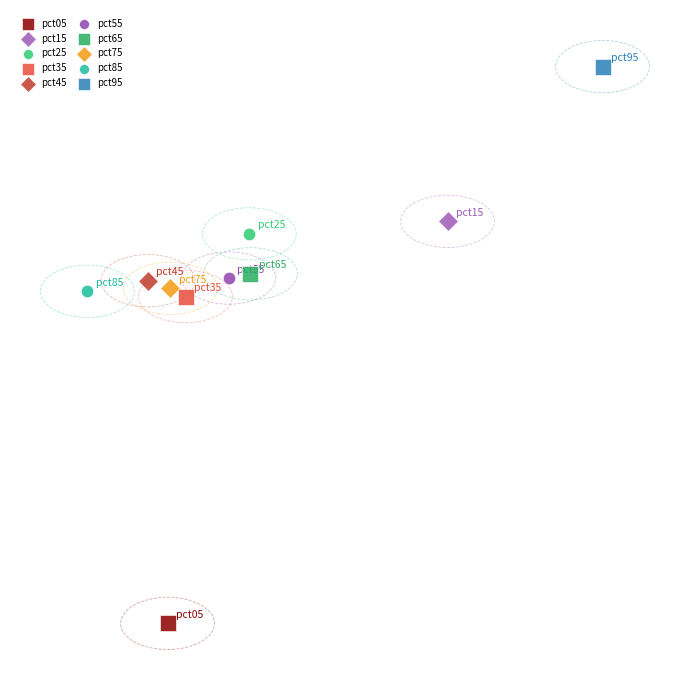

What are all the series names shown in the legend?

pct05, pct15, pct25, pct35, pct45, pct55, pct65, pct75, pct85, pct95